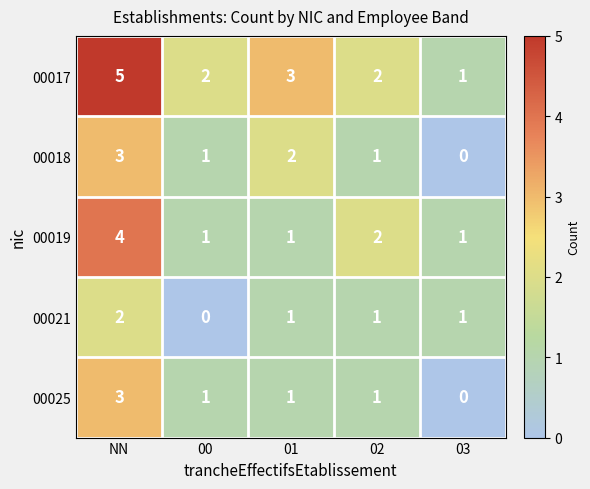

Which series has the largest total across all categories?

00017